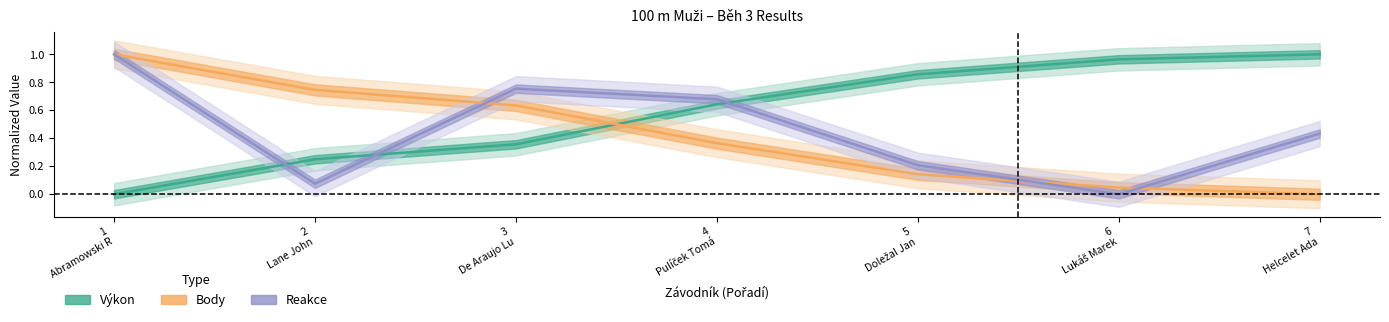

What is the difference between the highest and lowest values at 1 Abramowski R?

1.0